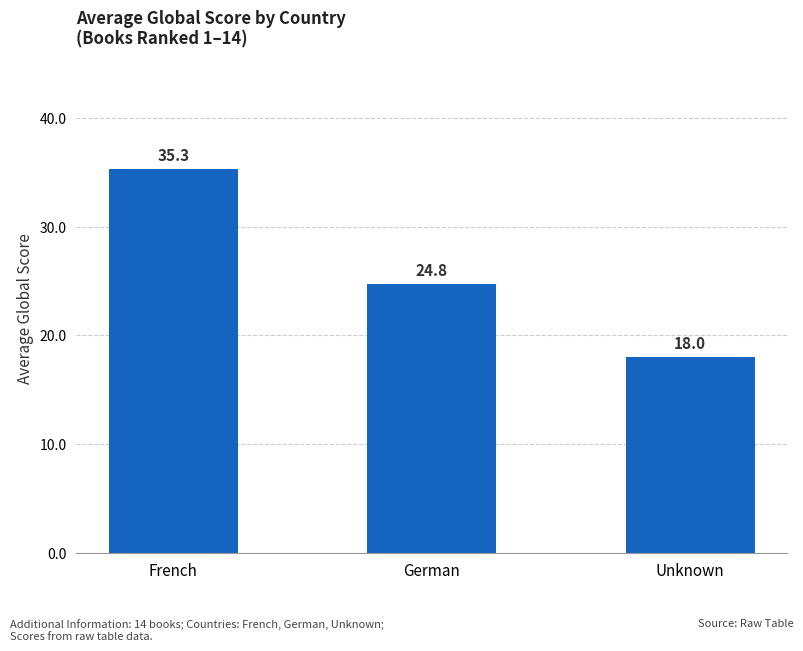

The value at German is 24.8. True or false?

True